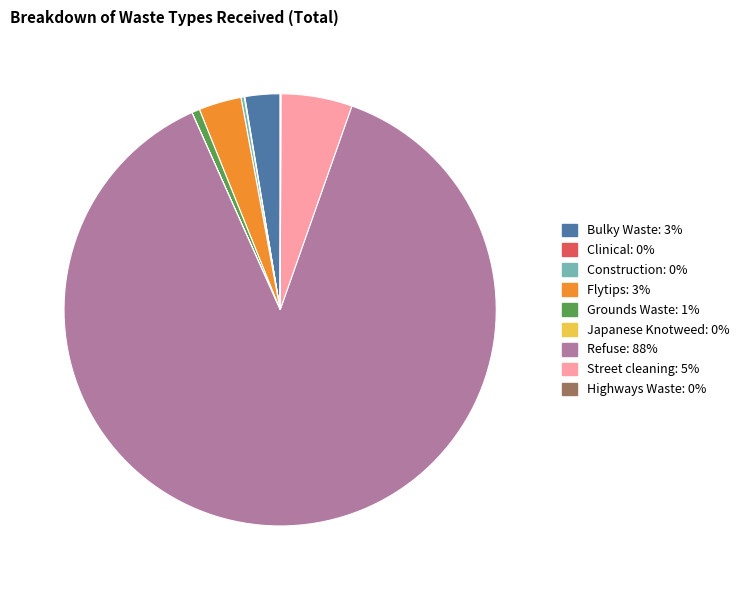

Which has a higher value, Grounds Waste: 1% or Refuse: 88%?

Refuse: 88%